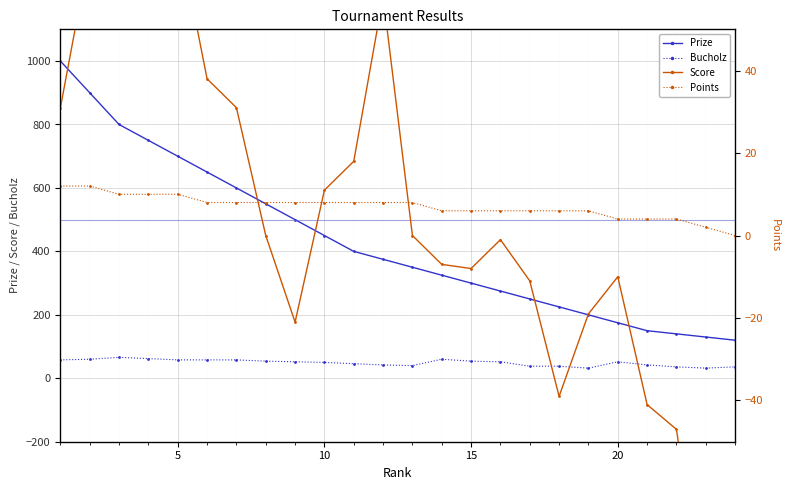

True or false: Bucholz and Prize cross at least once.

False